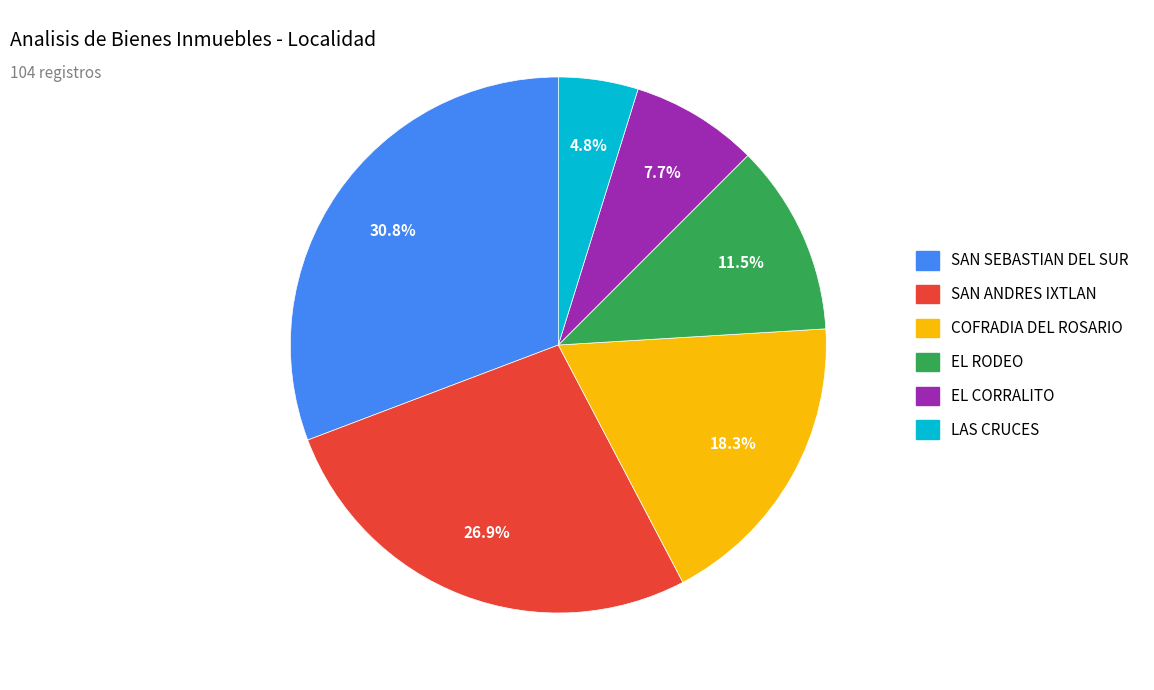

Is there a majority slice in this chart?

No